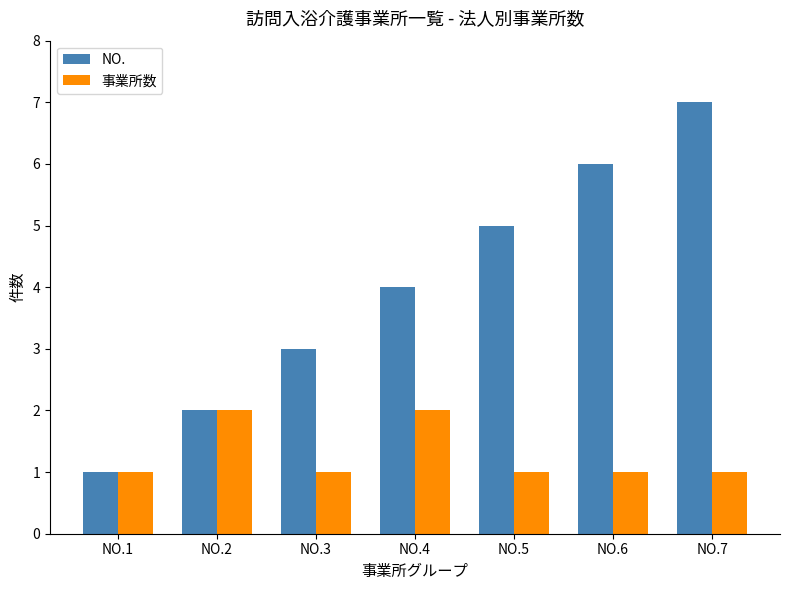

Which series has the largest range (max minus min)?

NO.